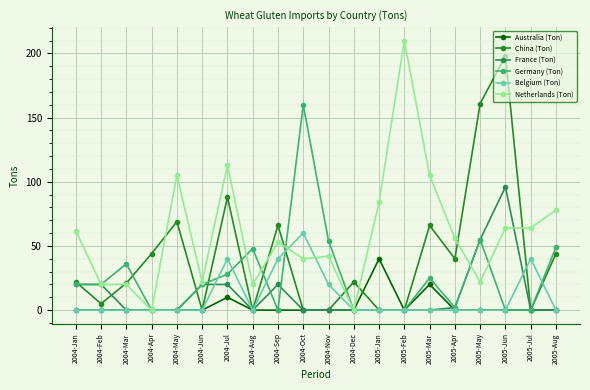

True or false: France (Ton) has a value of 0 at 2004-Dec.

True